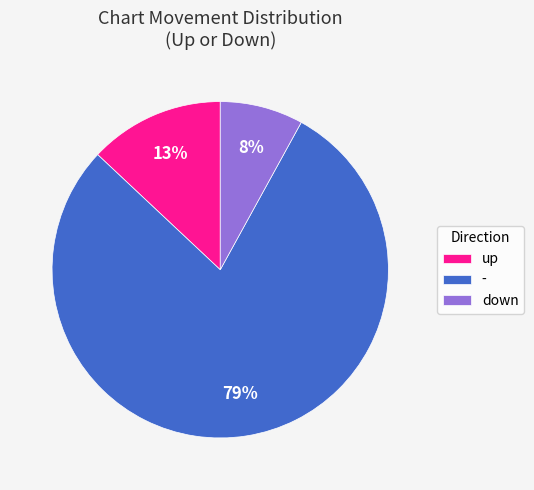

Count the number of slices in the pie.

3